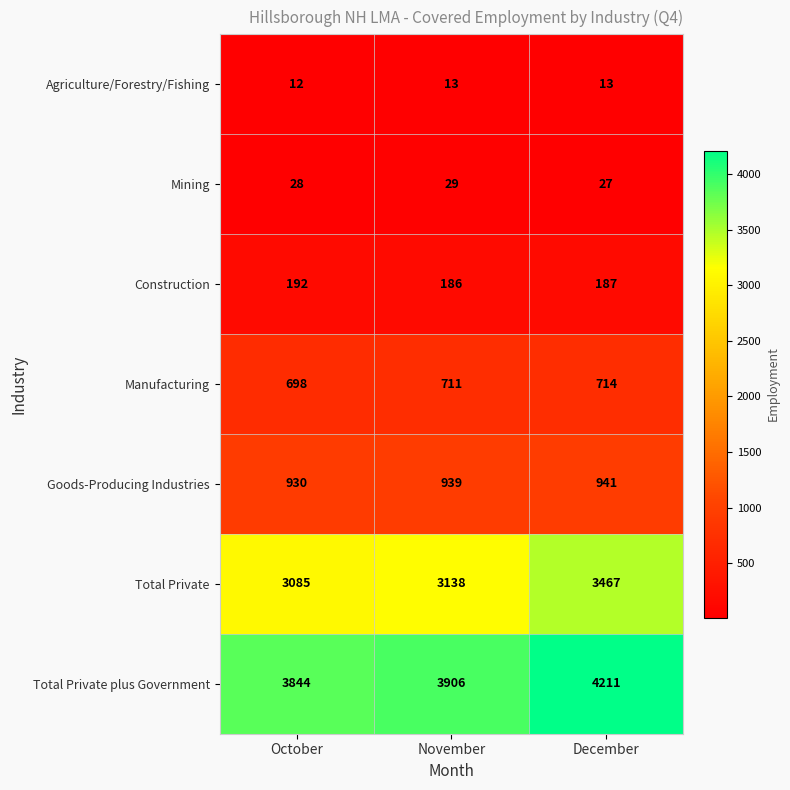

At which category is the sum across all series the highest?

December